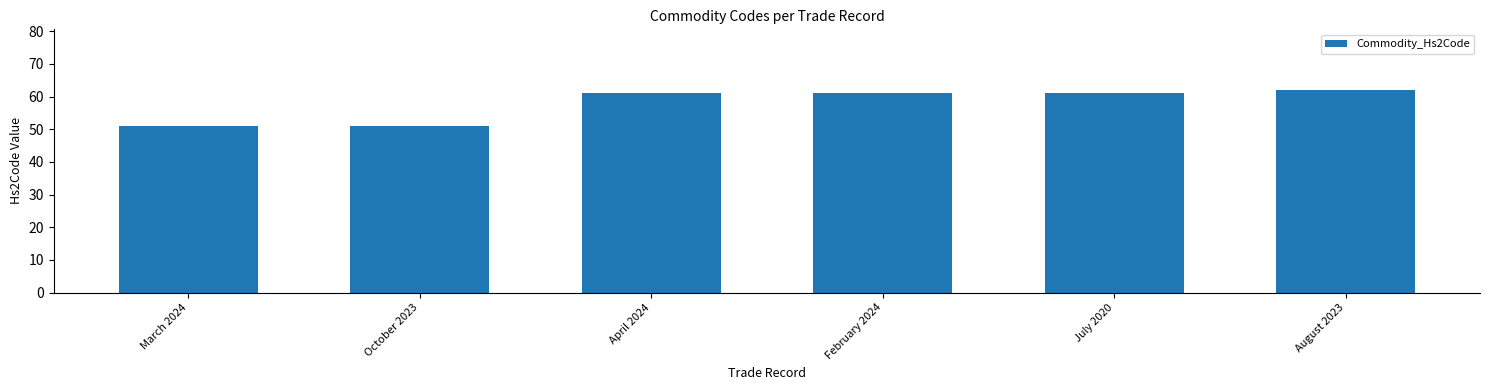

What is the change in value from October 2023 to February 2024?

+10